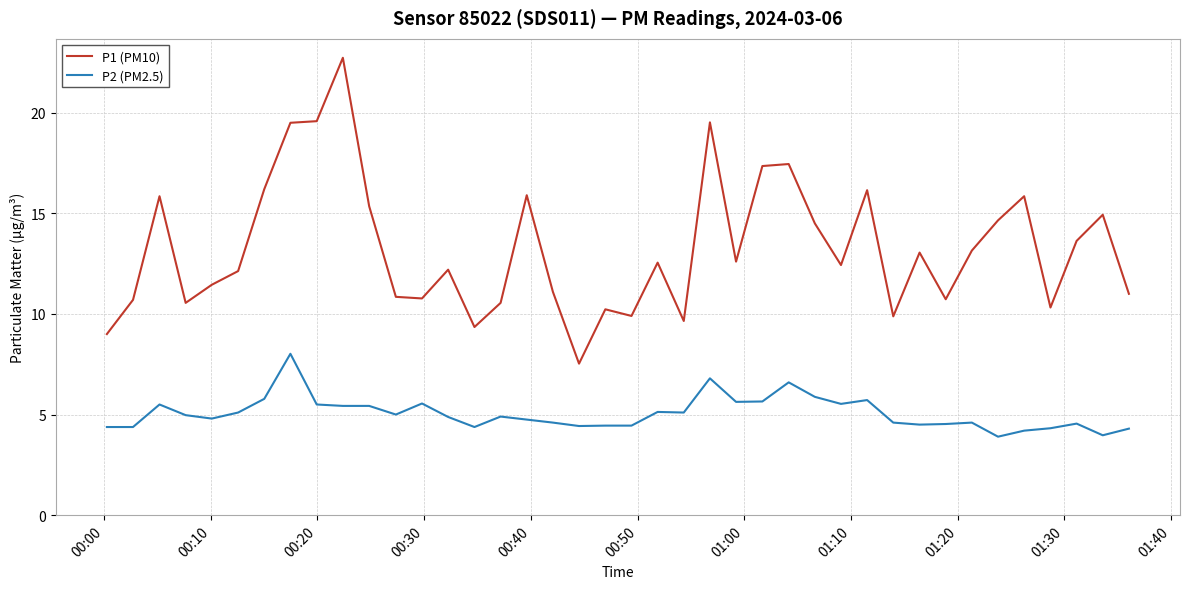

True or false: P2 (PM2.5) and P1 (PM10) intersect in this chart.

False